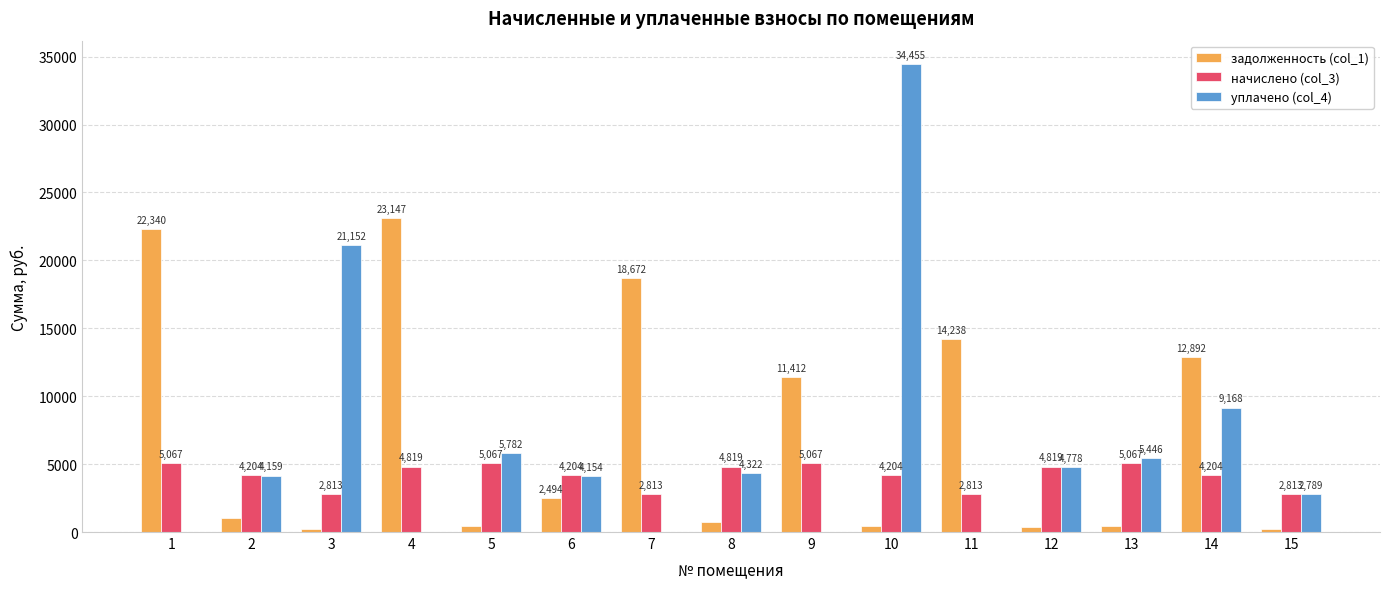

What is the approximate value of начислено (col_3) at 12?

4819.2